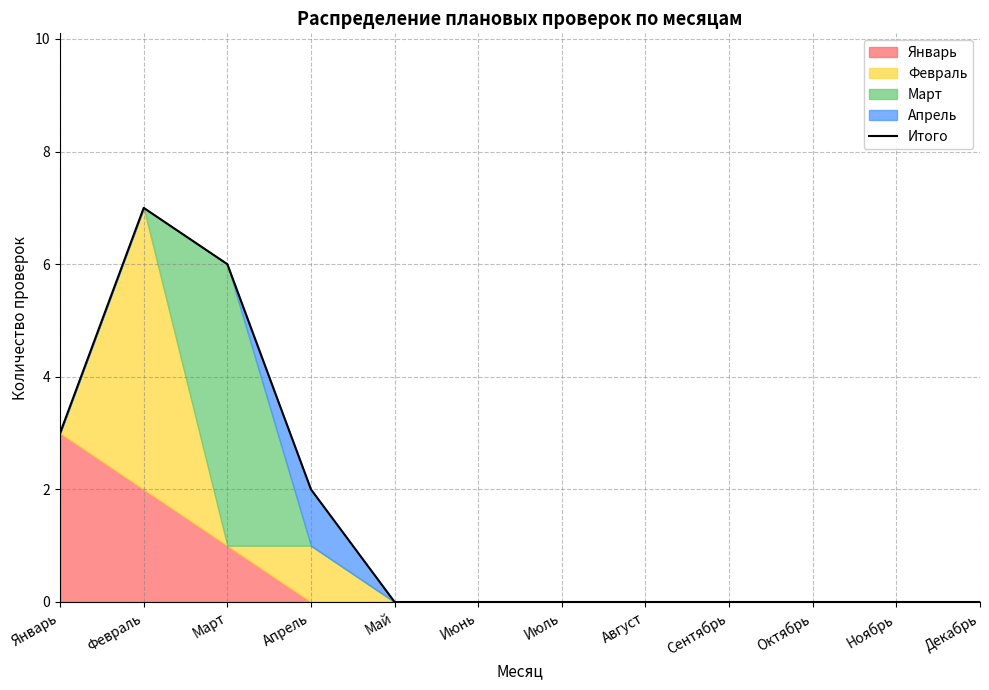

The chart shows a value of 6 at Март. True or false?

True